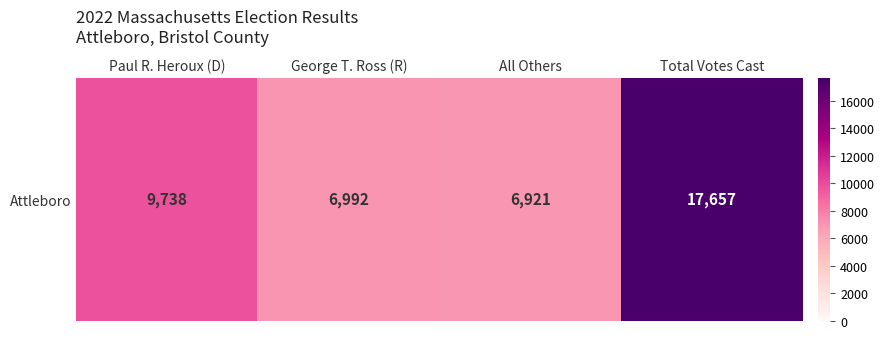

What is the approximate value at Total Votes Cast, to the nearest 50?

17650